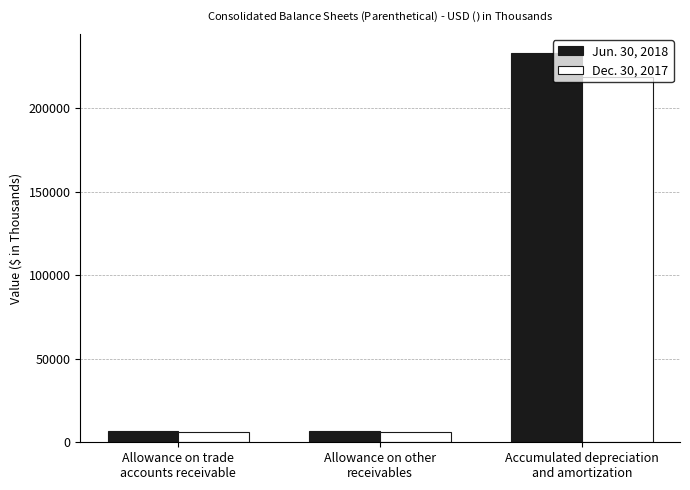

At Allowance on other
receivables, list the series in order from largest to smallest.

Jun. 30, 2018, Dec. 30, 2017